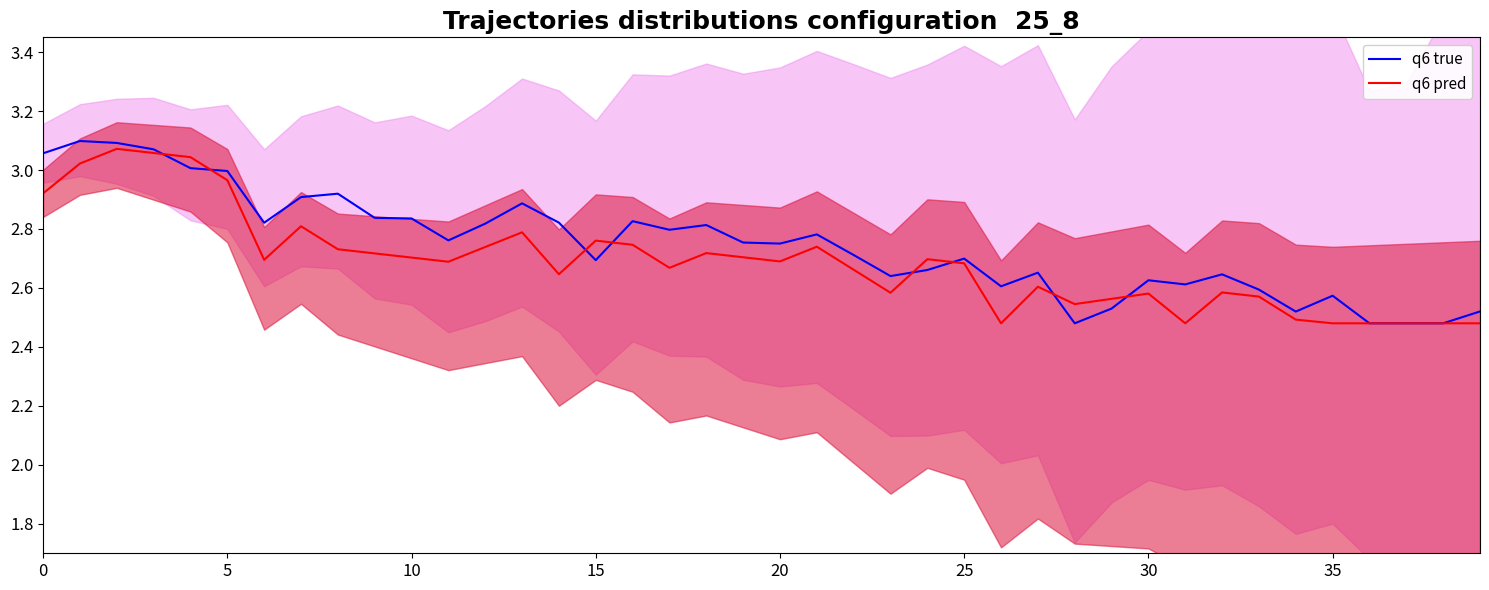

List the series in order of their peak value, lowest first.

q6 pred, q6 true